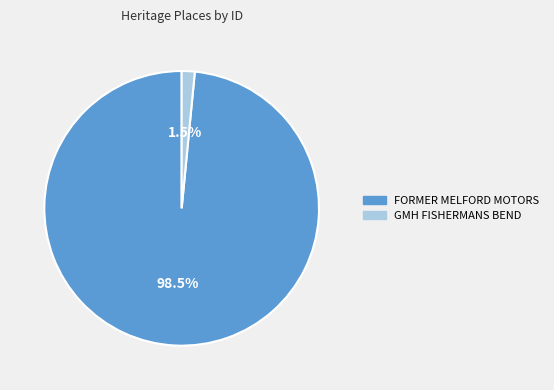

What is the largest slice in the pie chart?

FORMER MELFORD MOTORS